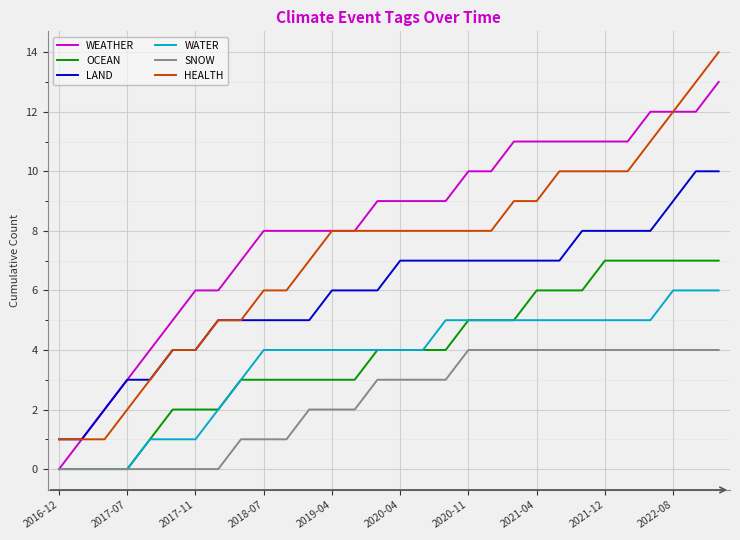

True or false: SNOW and HEALTH cross at least once.

False